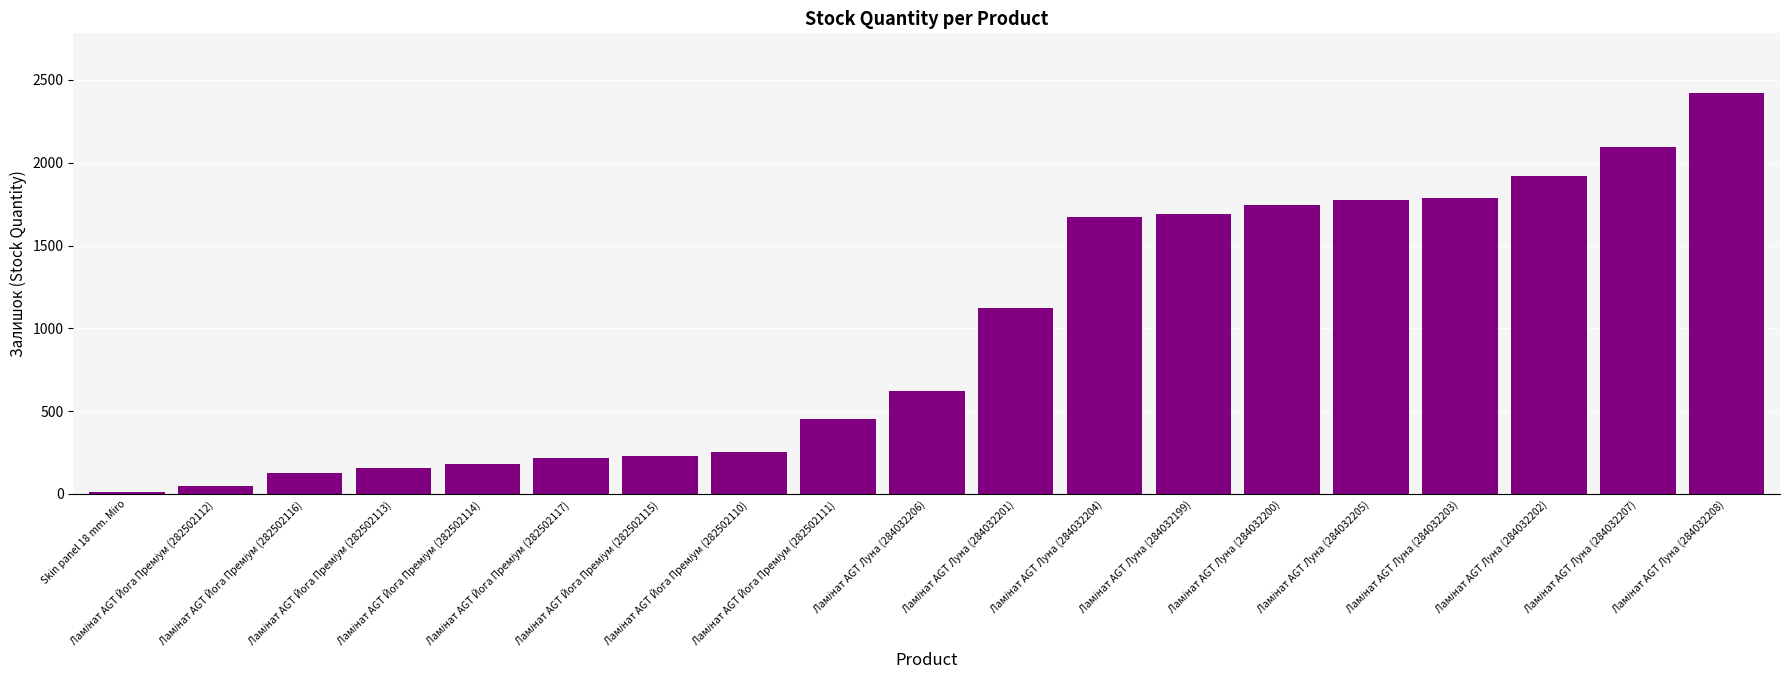

What is the difference between the maximum and minimum values?

2408